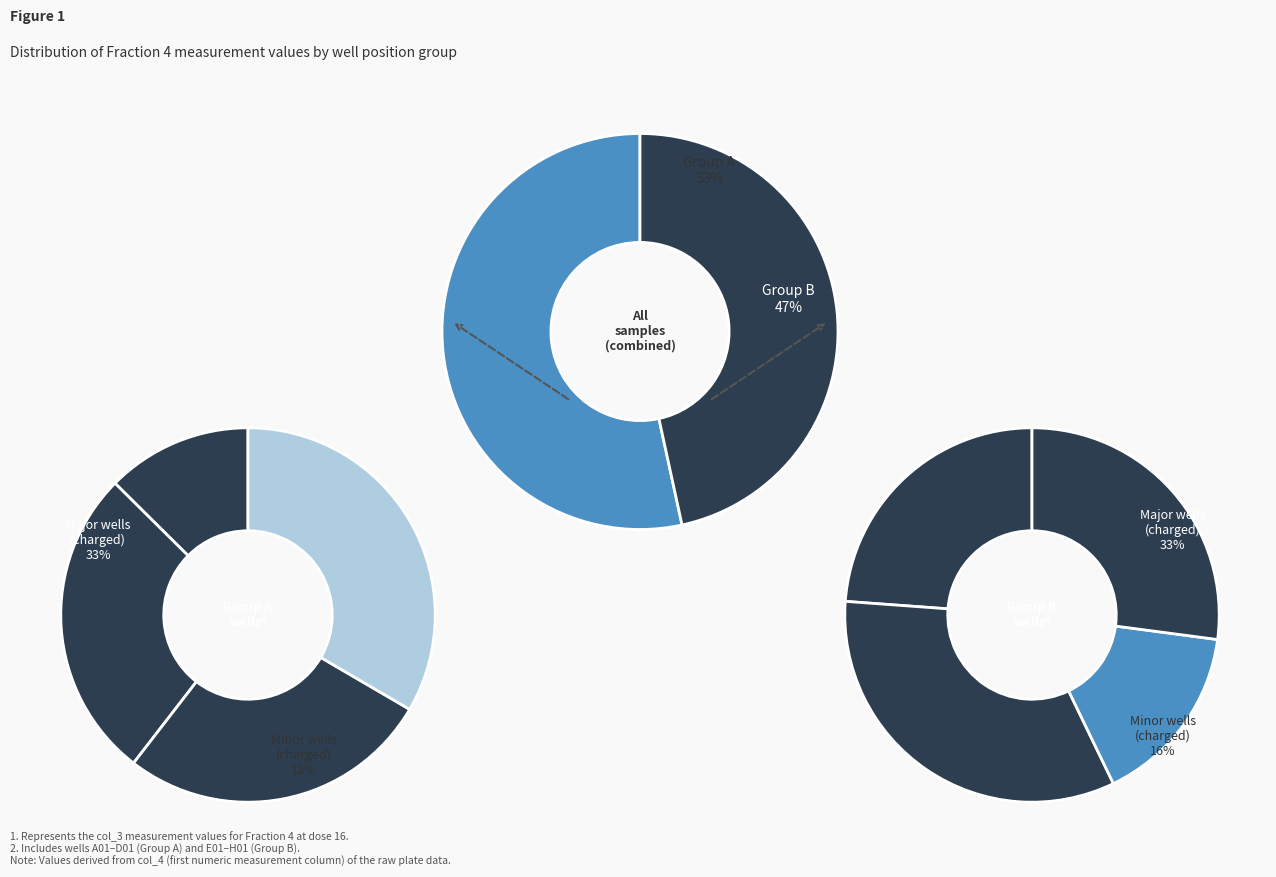

Is A01 the majority of the pie?

No